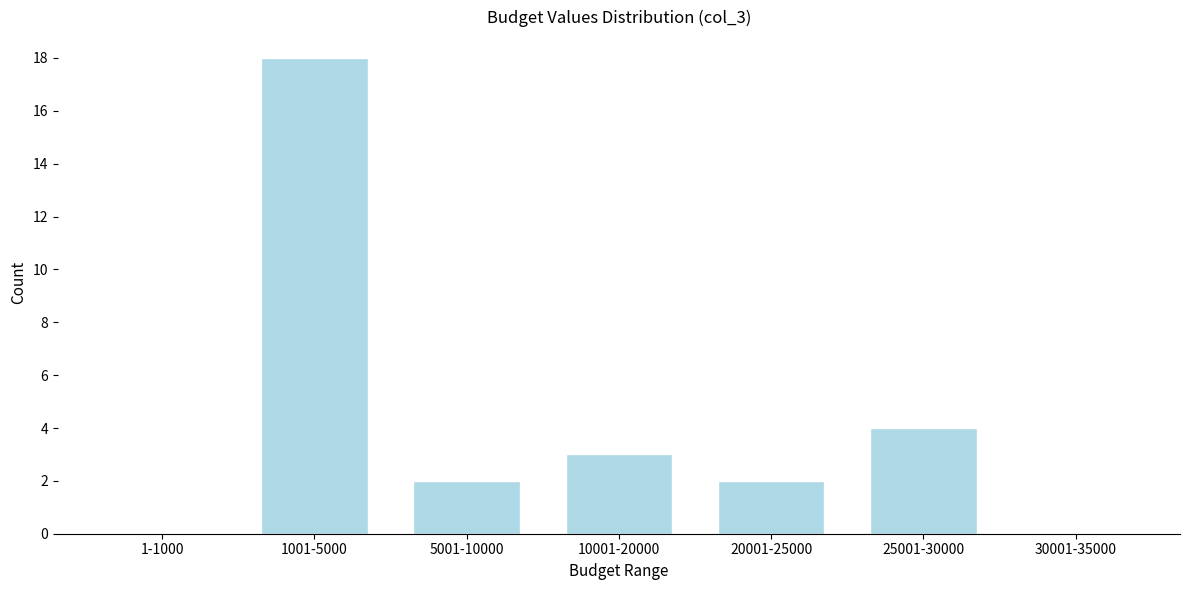

Reading right to left, transcribe all the data shown in this chart.

30001-35000=0	25001-30000=4	20001-25000=2	10001-20000=3	5001-10000=2	1001-5000=18	1-1000=0